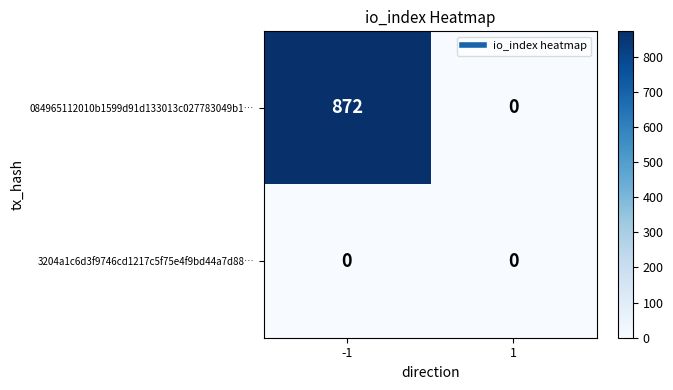

What is the difference between the maximum and minimum values in the 084965112010b1599d91d133013c027783049b1… series?

872